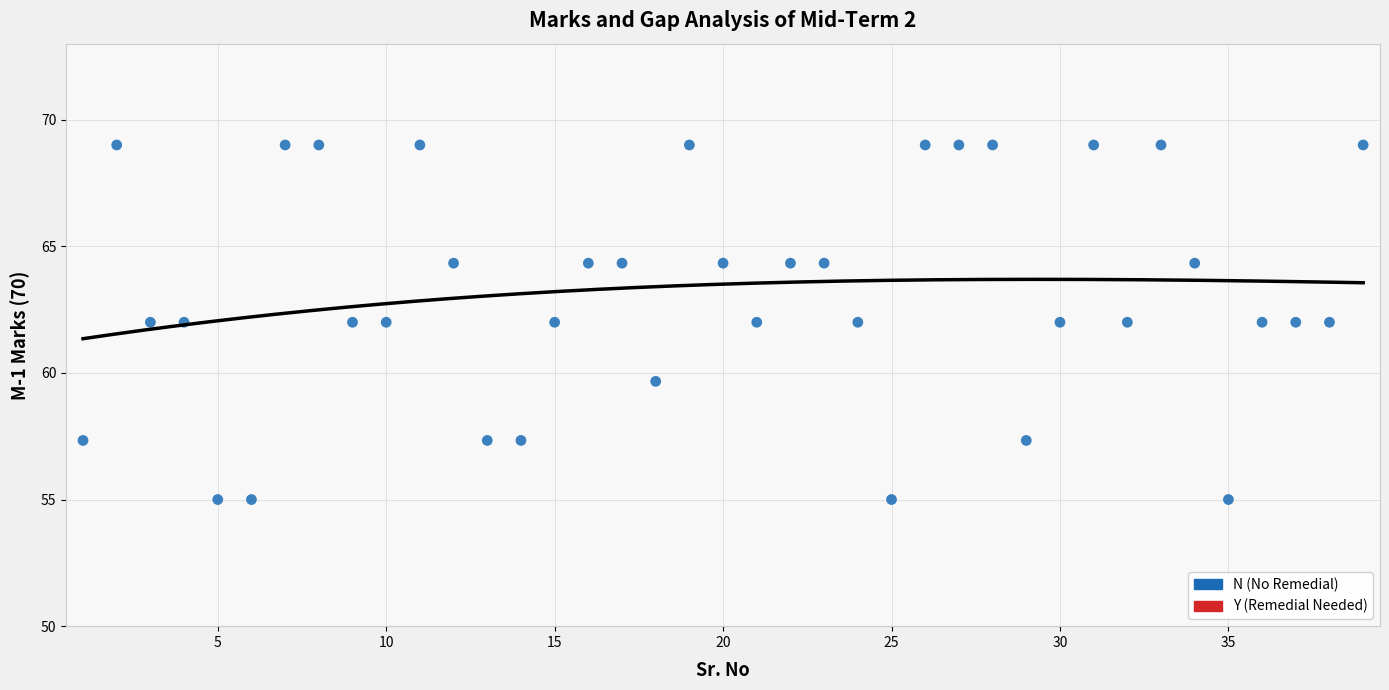

What is the range of Y values (max minus min)?

14.0